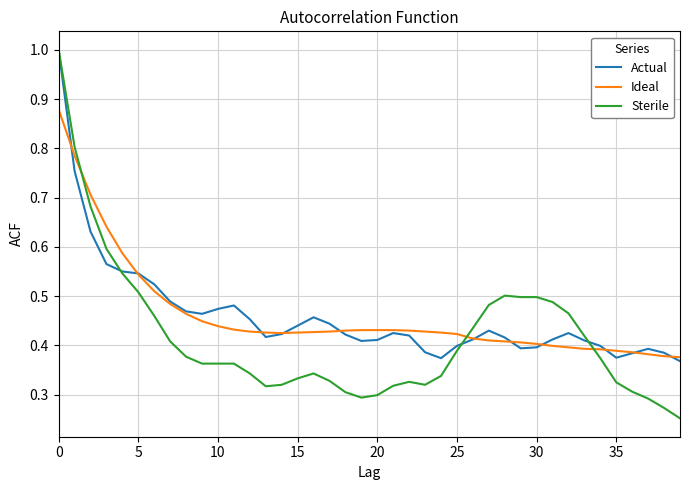

What are all the series names shown in the legend?

Actual, Ideal, Sterile